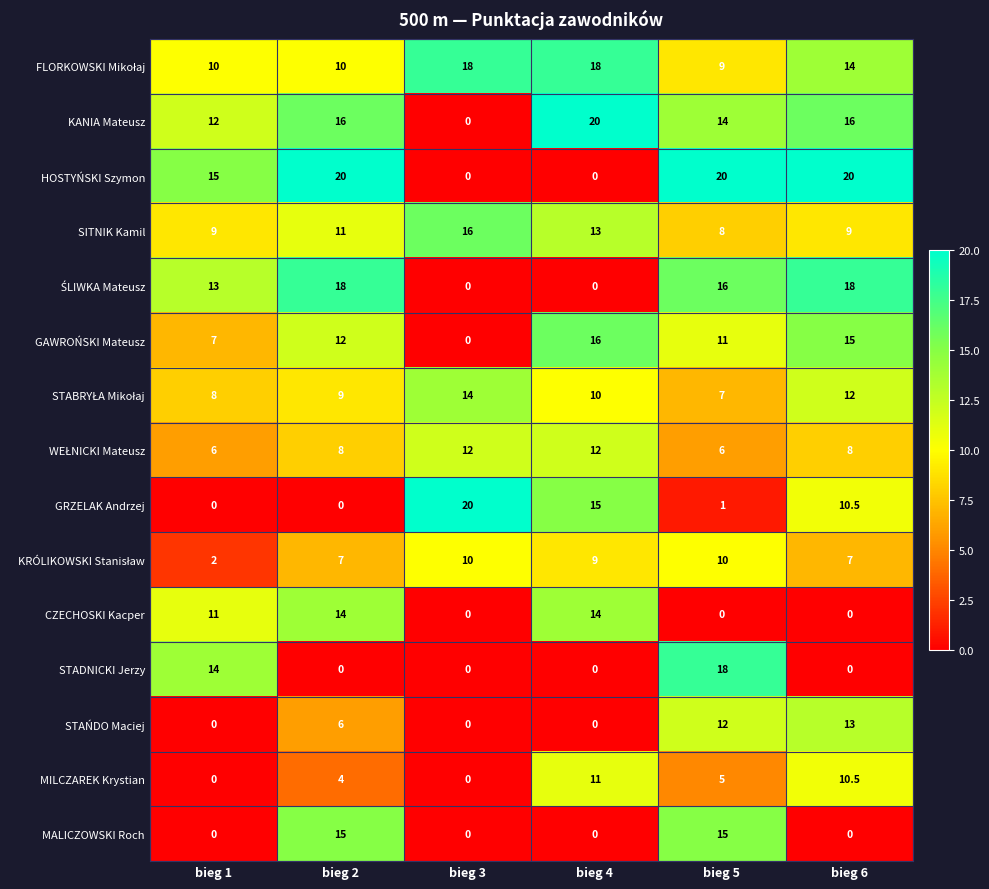

How many distinct data groups are displayed?

15